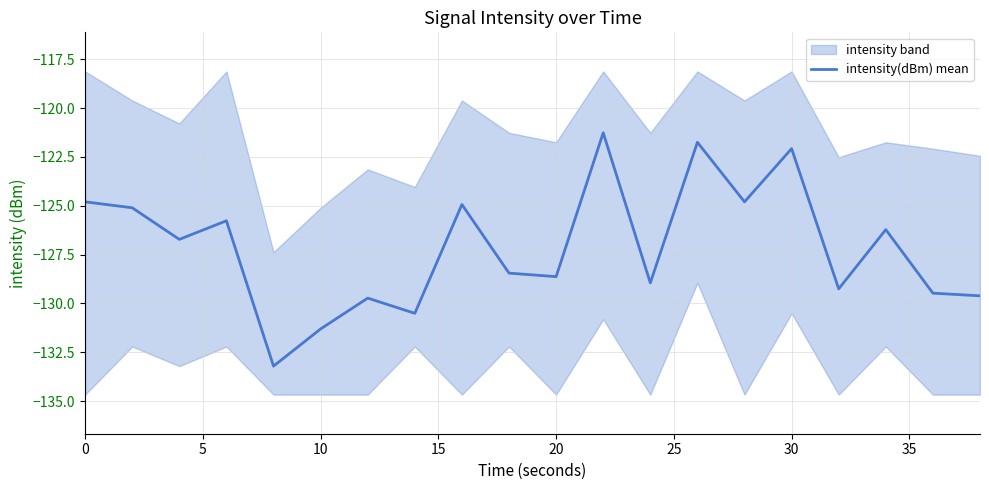

The intensity(dBm) mean series shows -124.8 at 0. True or false?

True